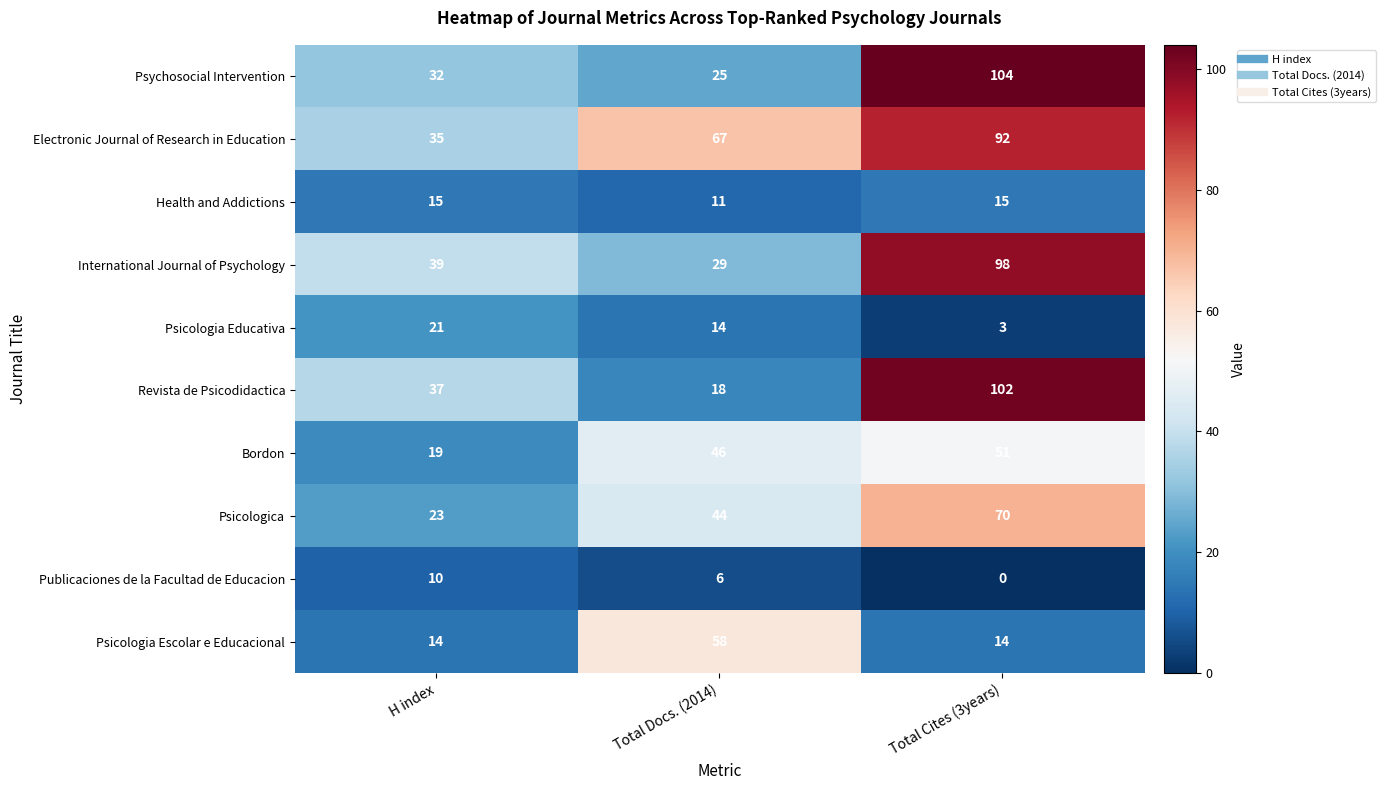

Rank the series by their maximum value, from lowest to highest.

Publicaciones de la Facultad de Educacion, Health and Addictions, Psicologia Educativa, Bordon, Psicologia Escolar e Educacional, Psicologica, Electronic Journal of Research in Education, International Journal of Psychology, Revista de Psicodidactica, Psychosocial Intervention